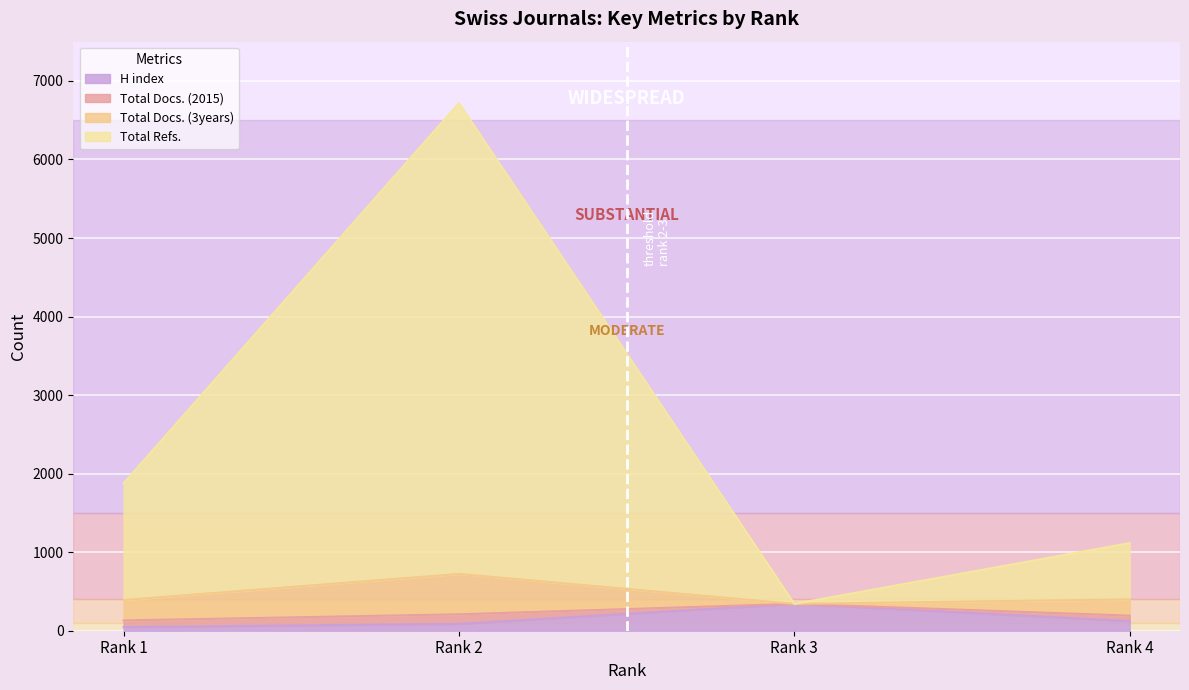

At which label does H index reach its peak?

Rank 3